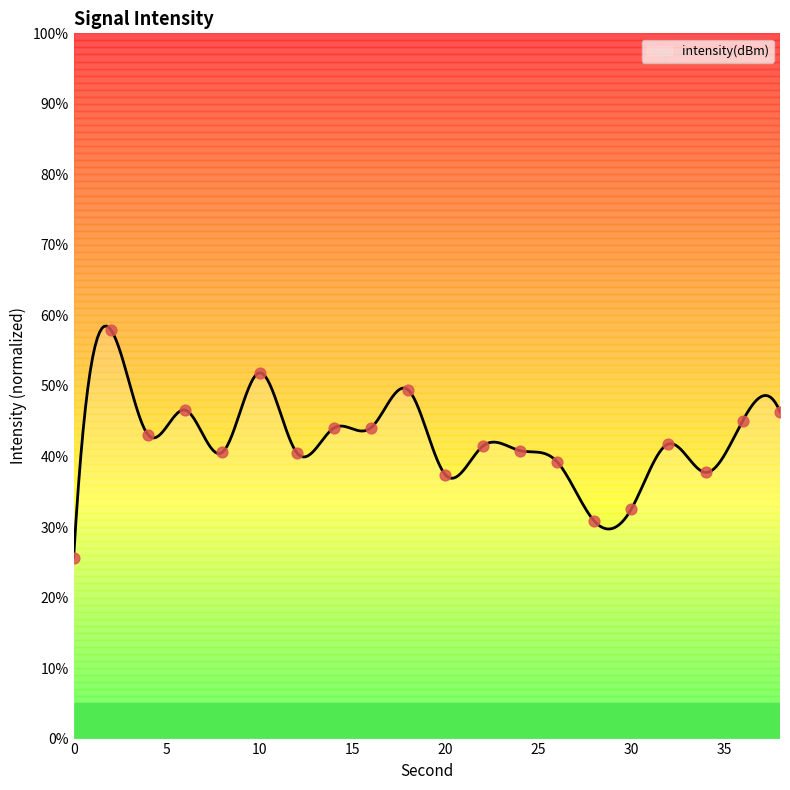

Which has a higher value, 34 or 12?

12